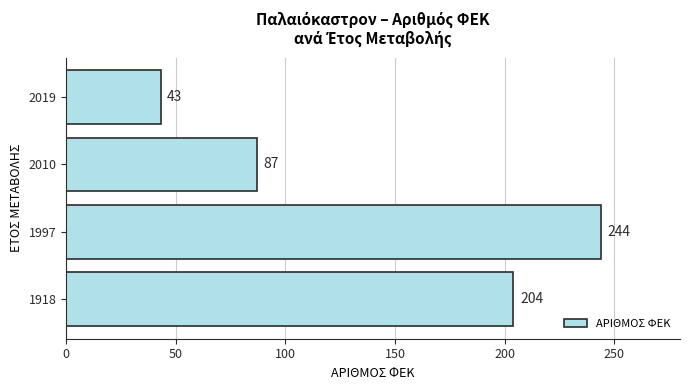

What is the approximate value at 1918, to the nearest 5?

205